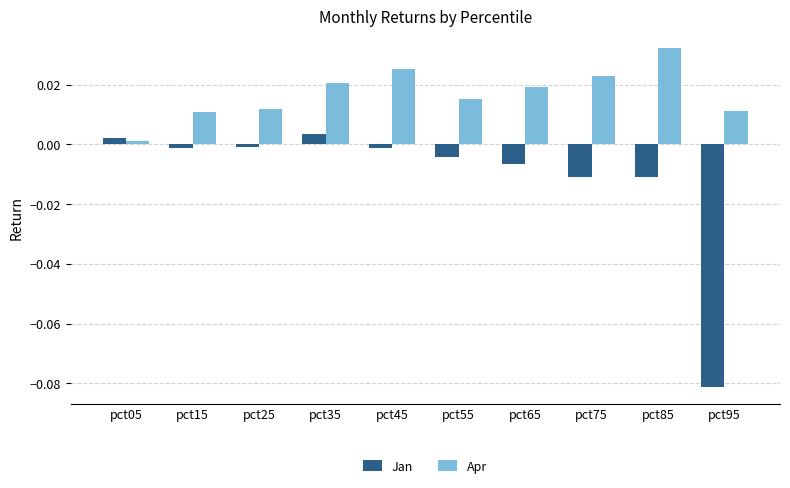

Which series has the widest spread of values?

Jan